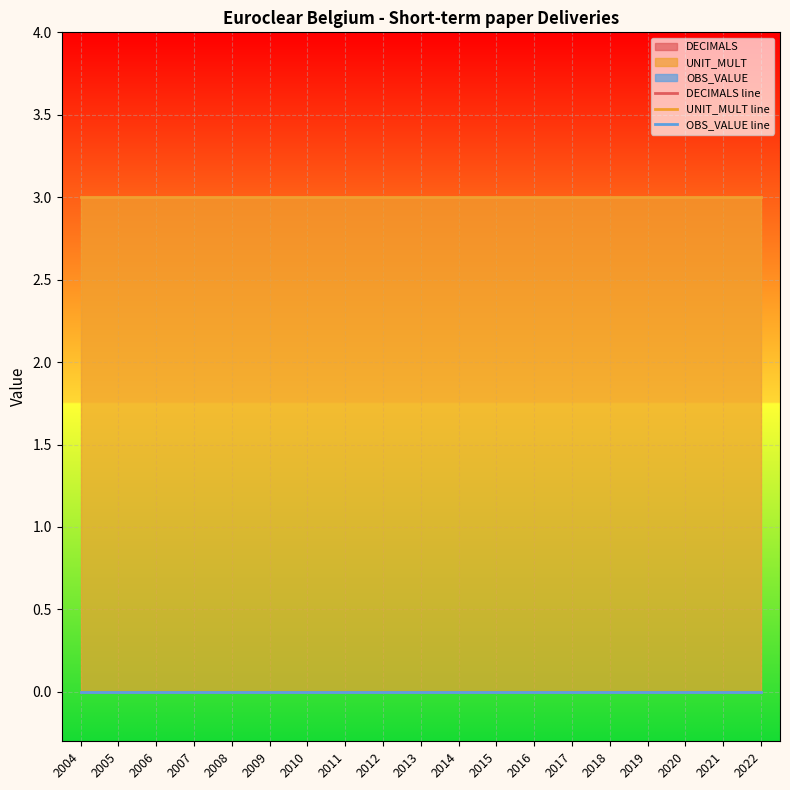

Rank the series at 2019 from lowest to highest value.

DECIMALS line, OBS_VALUE line, UNIT_MULT line